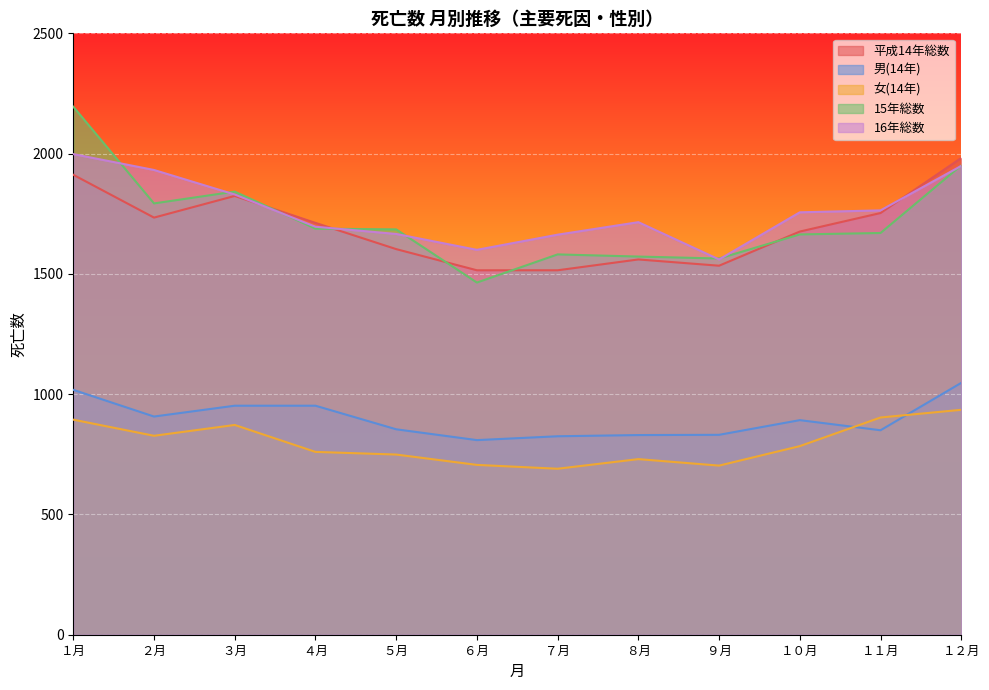

What is the difference between the second highest and second lowest values in the 平成14年総数 series?

397